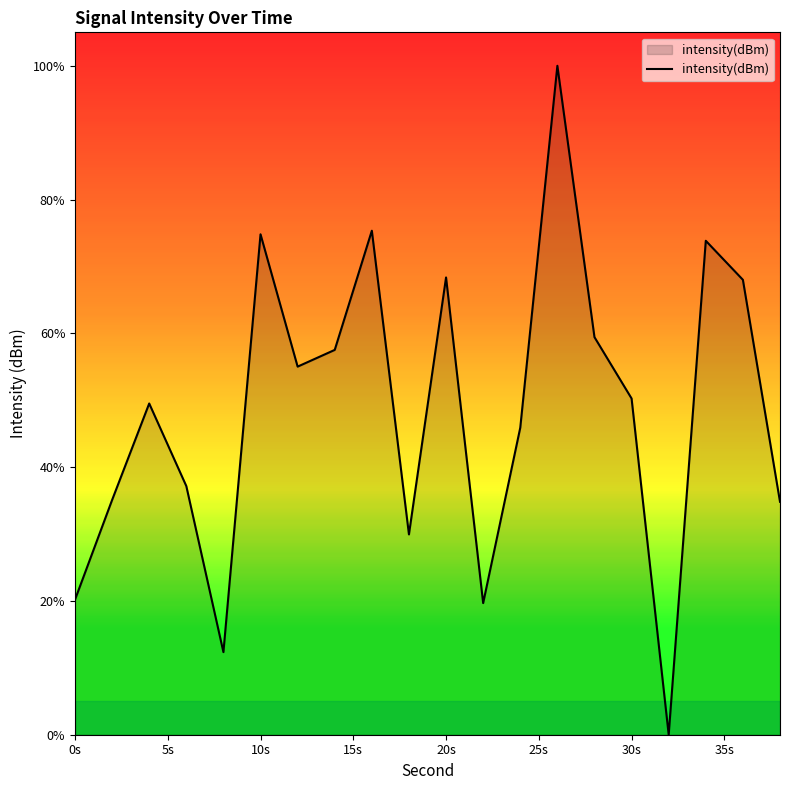

What is the difference between the maximum and minimum values?

100.0